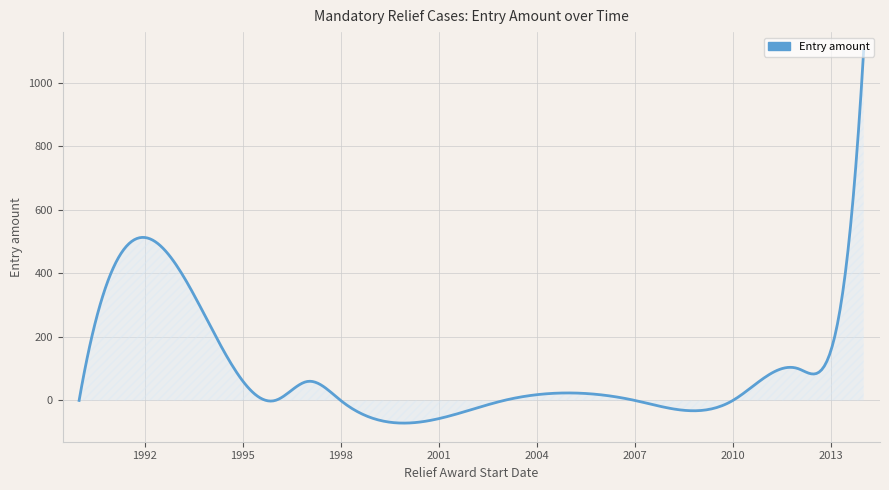

What is the greatest value displayed?

1101.0